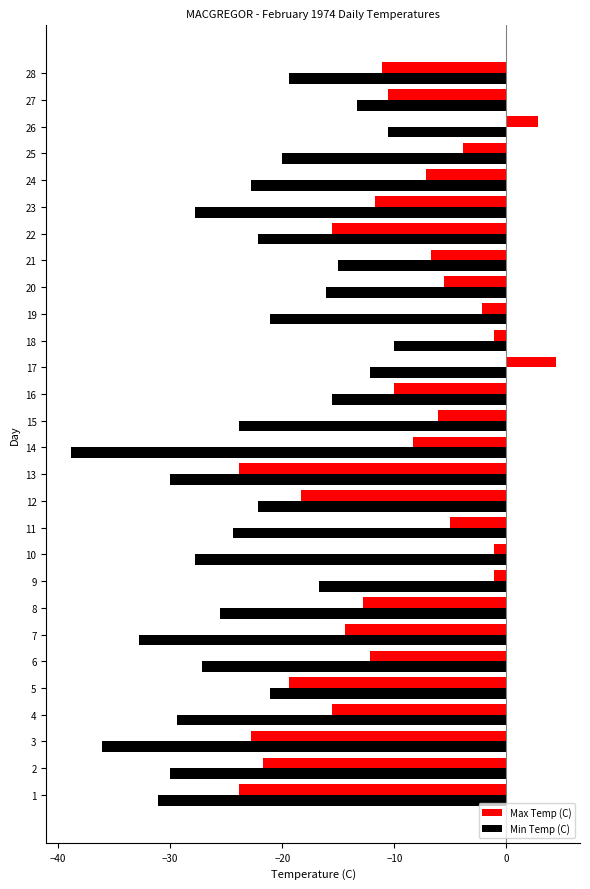

List the series in order of their peak value, highest first.

Max Temp (C), Min Temp (C)